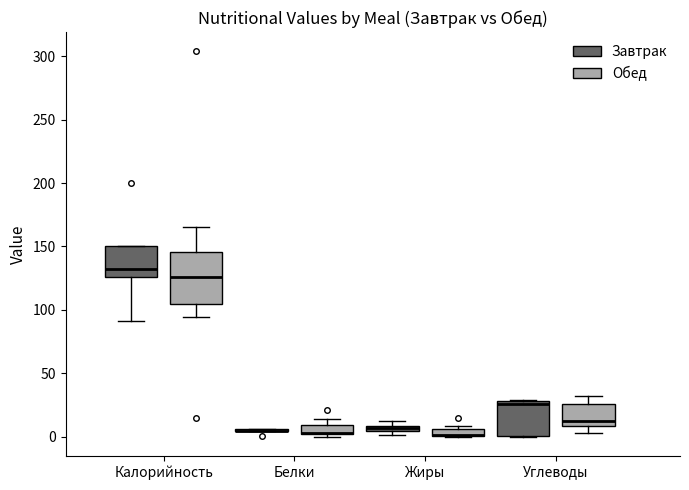

Comparing the boxes themselves (not the whiskers), which one is the tallest?

Калорийность (Обед)